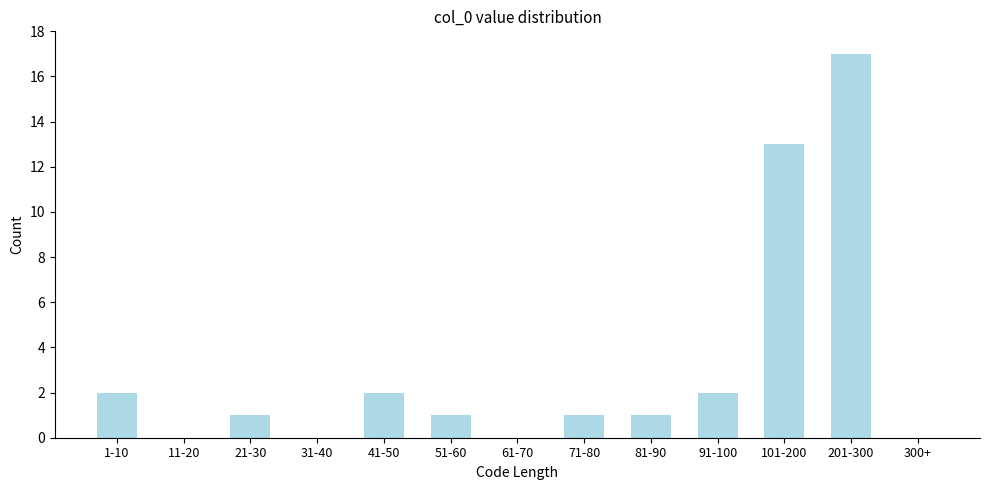

Reading left to right, what are all the values shown in this chart?

1-10=2	11-20=0	21-30=1	31-40=0	41-50=2	51-60=1	61-70=0	71-80=1	81-90=1	91-100=2	101-200=13	201-300=17	300+=0